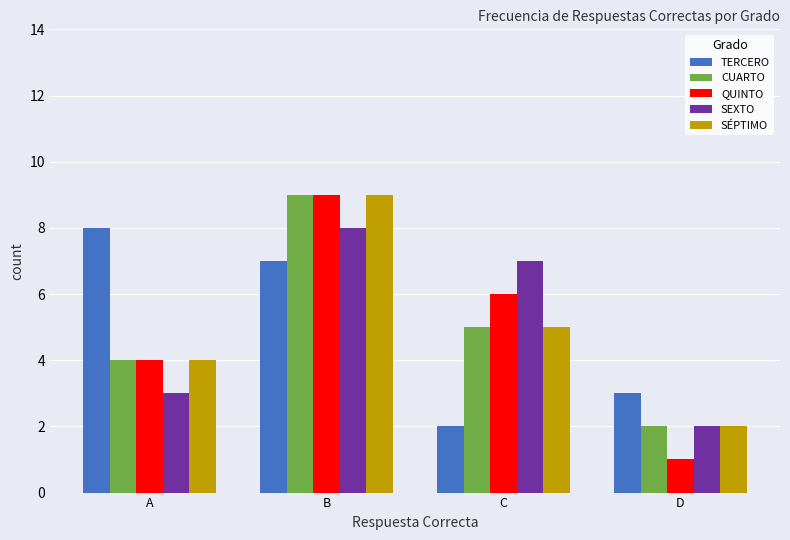

Which series has the largest range (max minus min)?

QUINTO